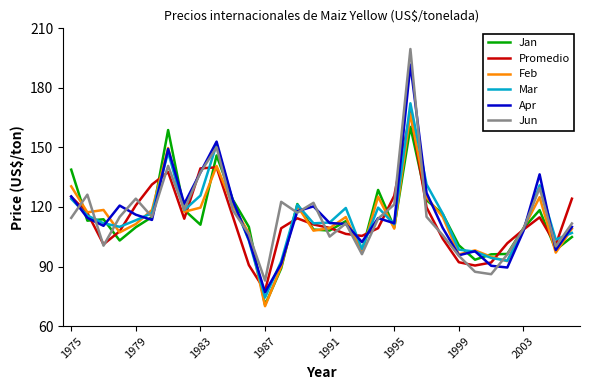

What is the minimum value for Mar?

74.4